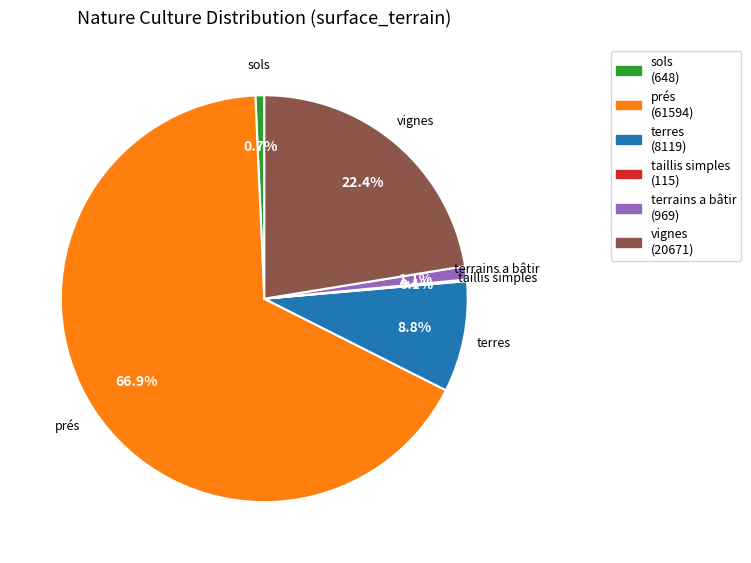

To the nearest percent, what is the average slice percentage?

17%